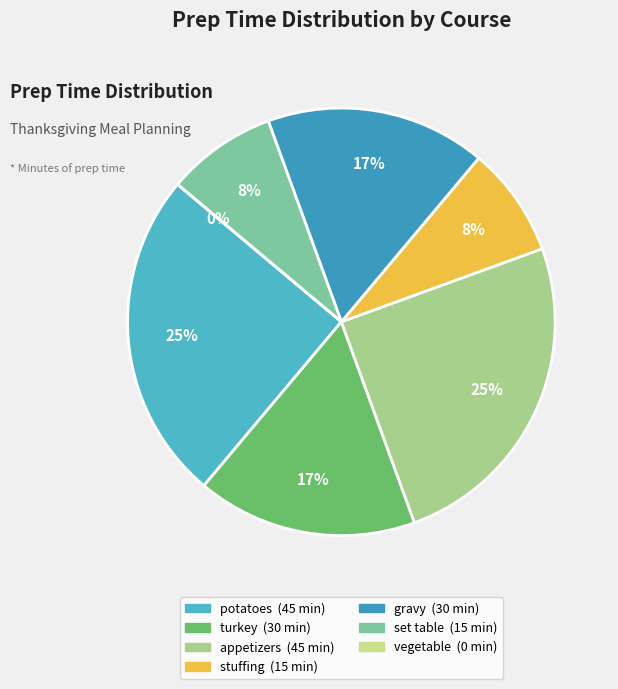

Is there any slice that represents more than half of the pie?

No